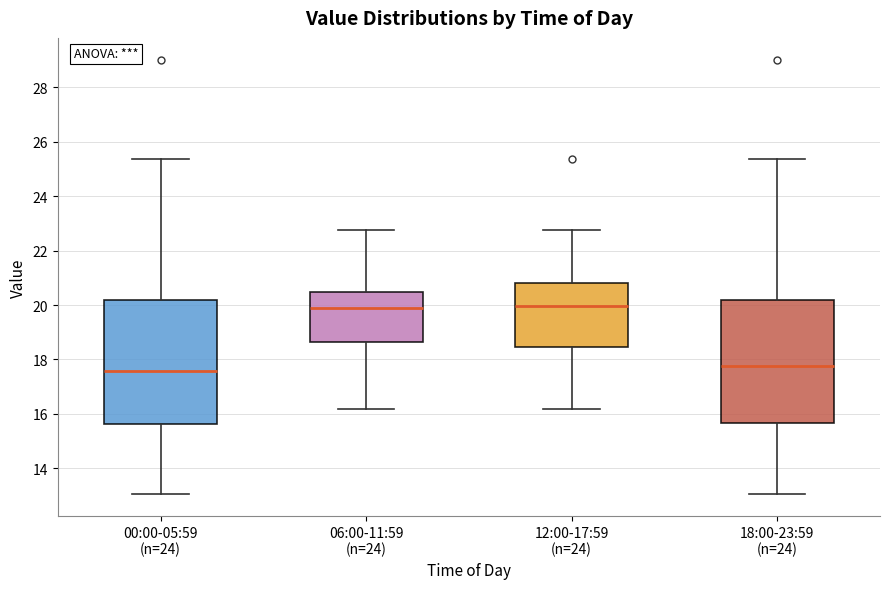

Where does the upper whisker of the box for 00:00-05:59 (n=24) end on the y-axis? The values are not printed on the chart, so give them approximately, as read against the axis.

25.4